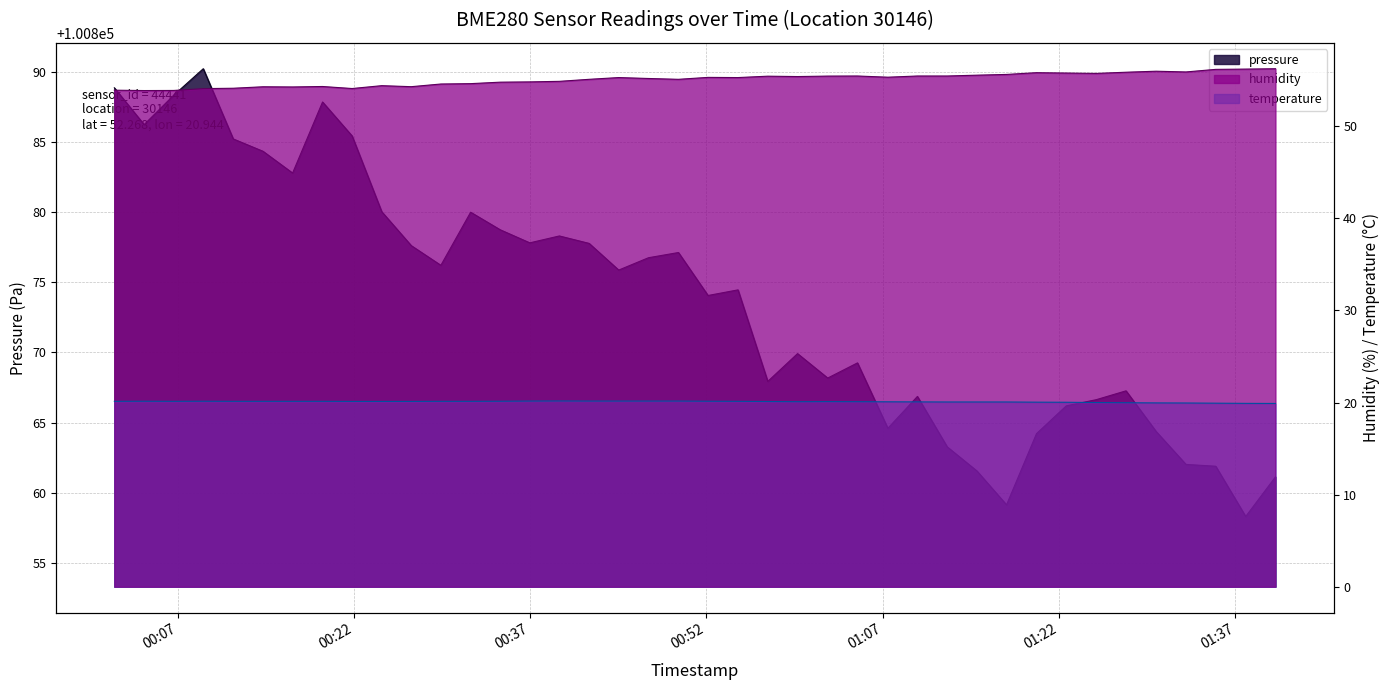

Which series has the largest range (max minus min)?

pressure